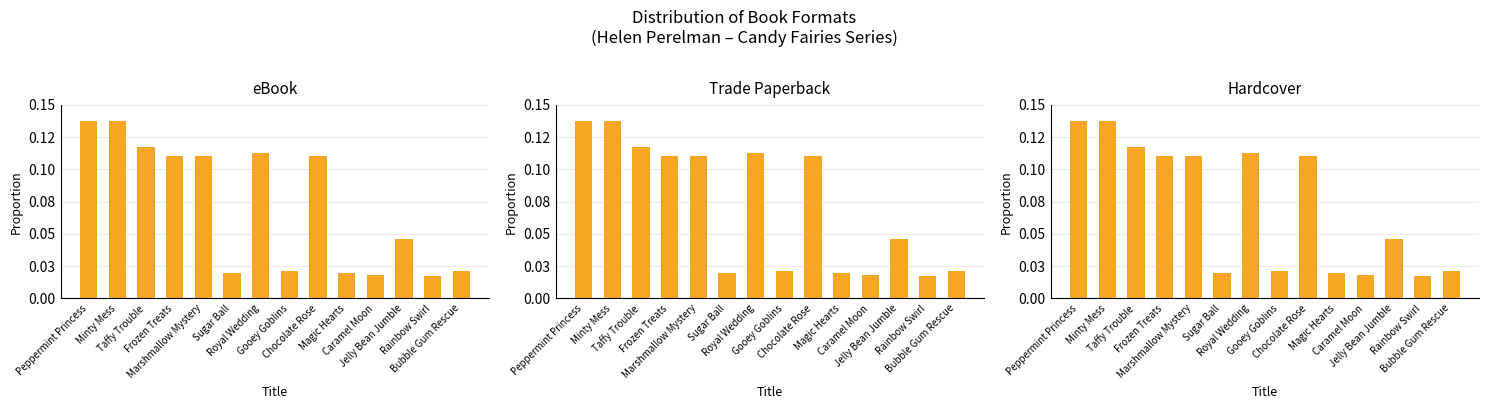

At how many categories does at least one series exceed 0?

14